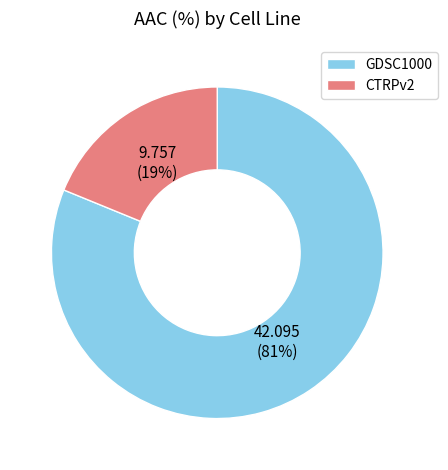

To the nearest percent, what is the difference between the largest and smallest slice percentages?

62%